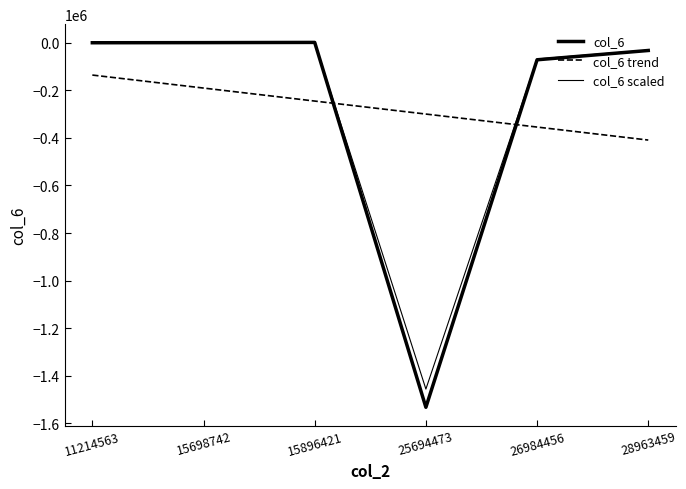

Where is col_6 nearest to the value -765491?

26984456